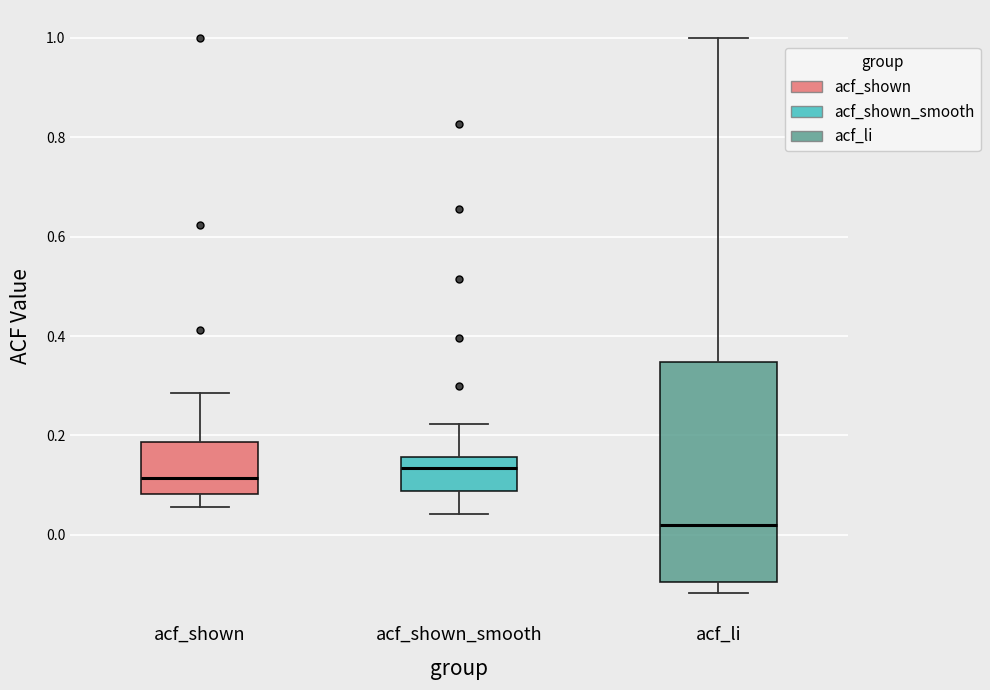

Which box's median line is the lowest?

acf_li